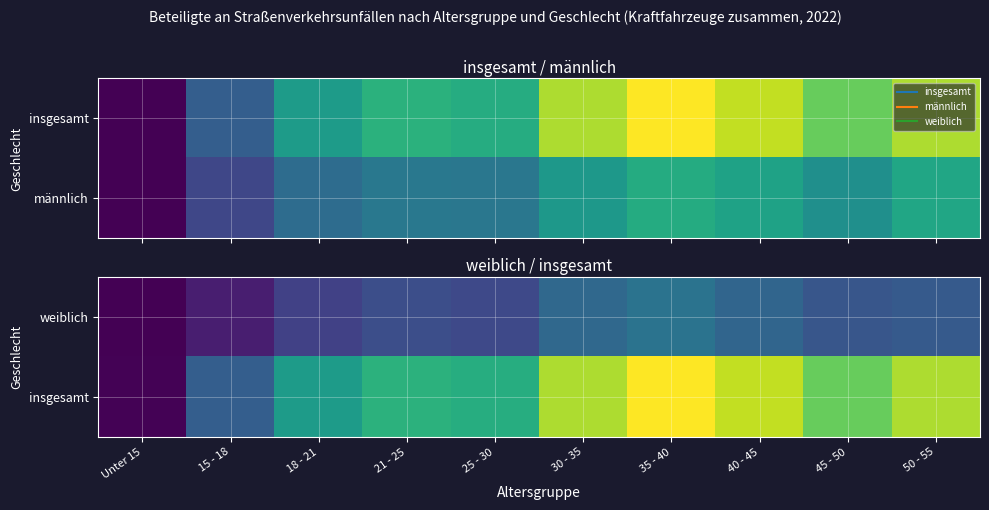

How many categories are shown in the chart?

10